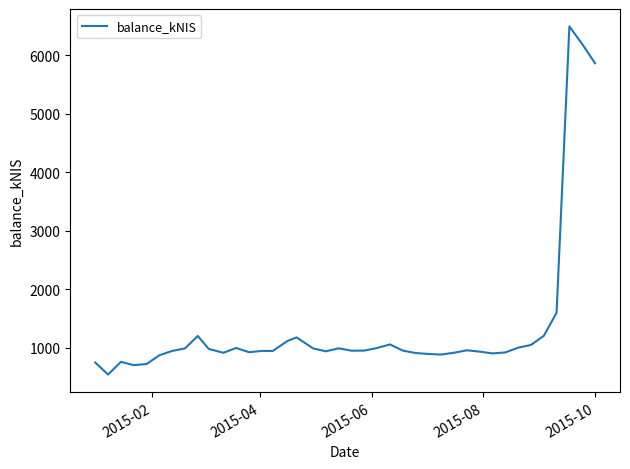

What is the sum of all values?

53957.8